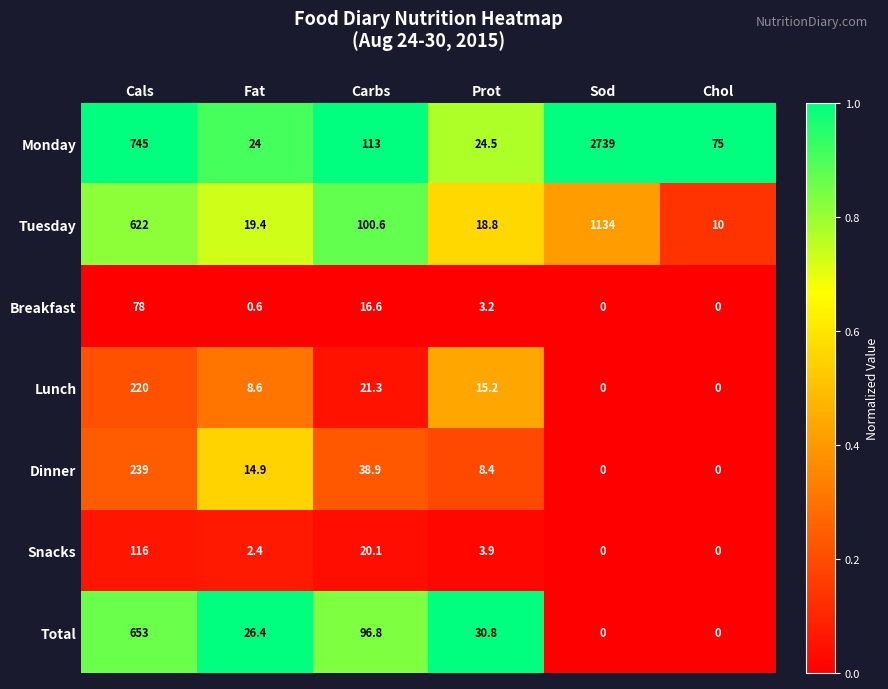

True or false: Lunch has a value of 66.2 at Cals.

False